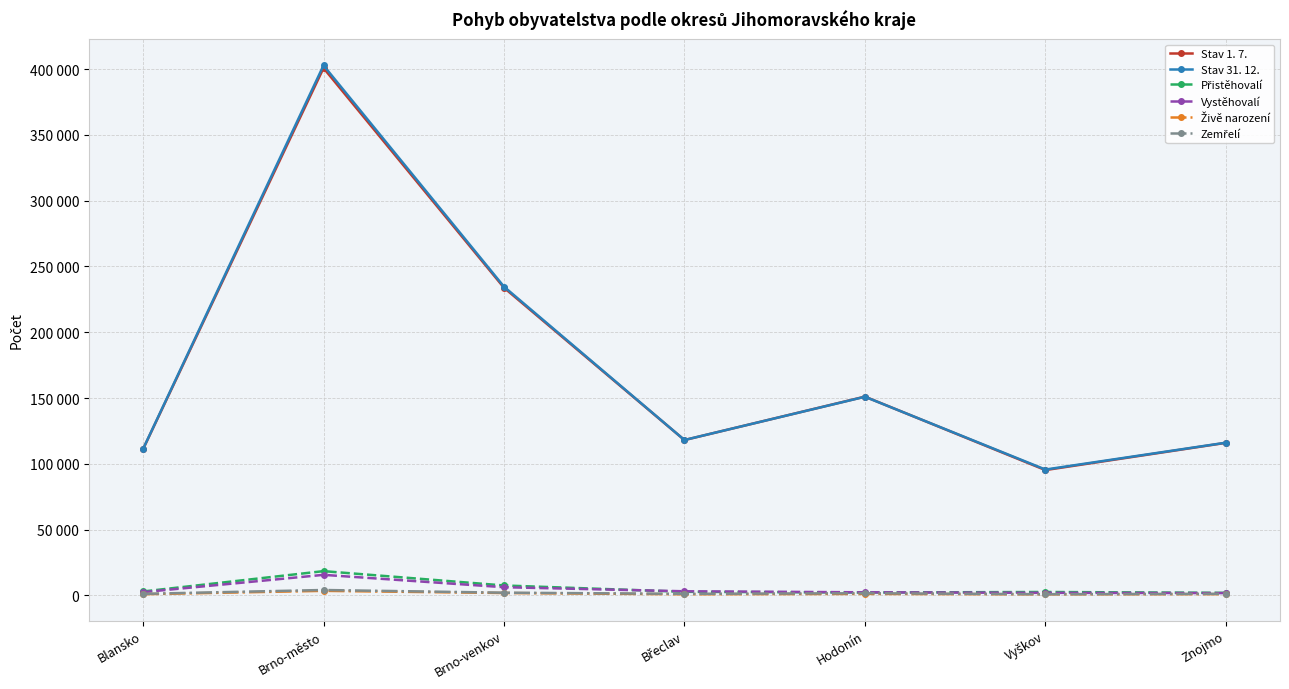

True or false: Zemřelí has a value of 4097 at Brno-město.

True